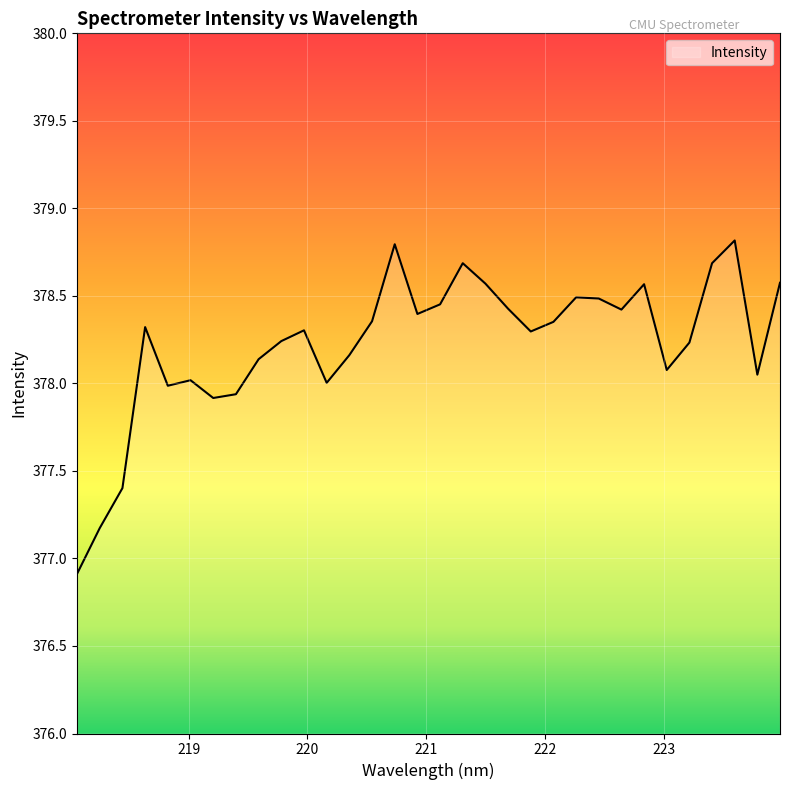

What is the greatest value displayed?

378.8